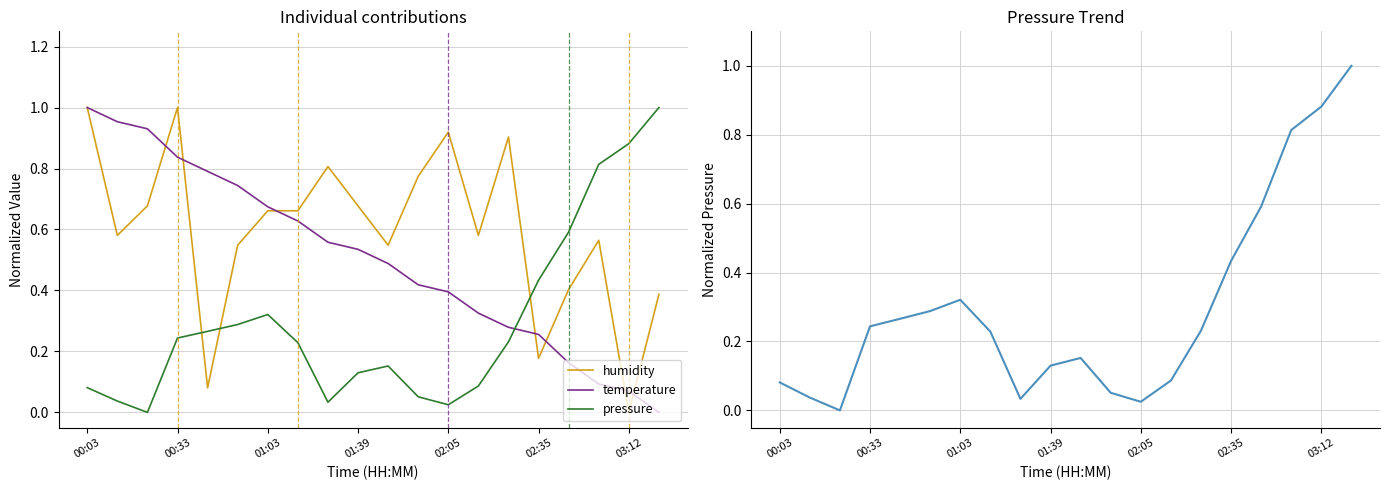

Is the value of temperature at 02:35 greater than the value of pressure at 10?

Yes